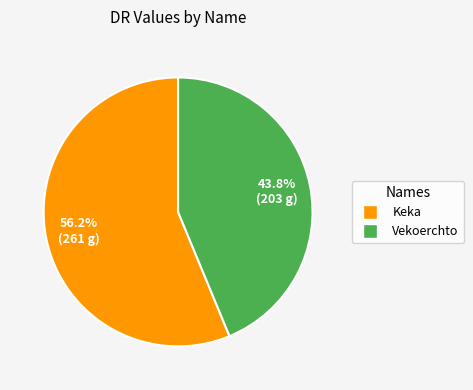

Does any single category account for the majority?

Yes